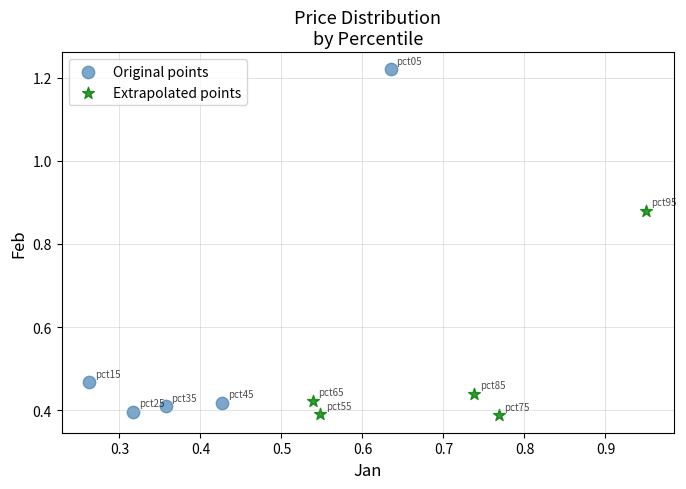

Which series contains the highest Y value?

Original points